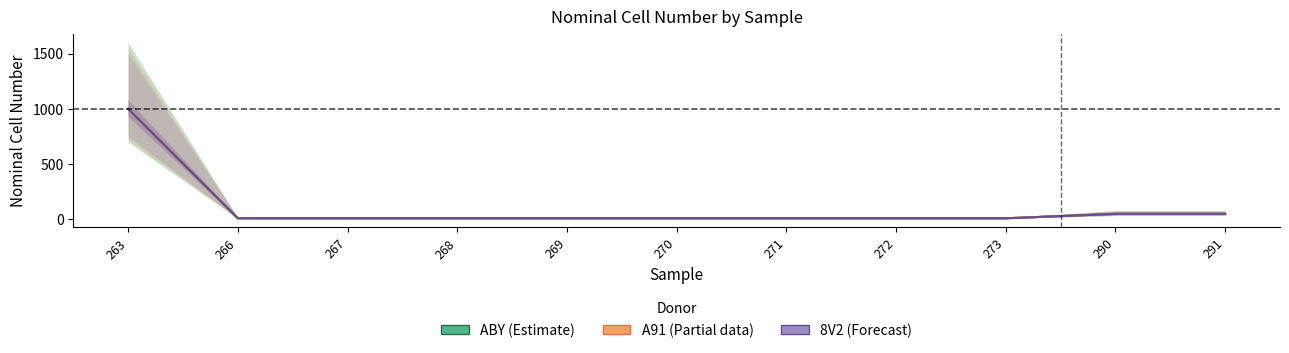

Reading left to right, transcribe all the data shown in this chart.

ABY (Estimate): 1000	10	10	10	10	10	10	10	10	50	50
A91 (Estimate based on partial data): 1000	10	10	10	10	10	10	10	10	50	50
8V2 (Forecast): 1000	10	10	10	10	10	10	10	10	50	50